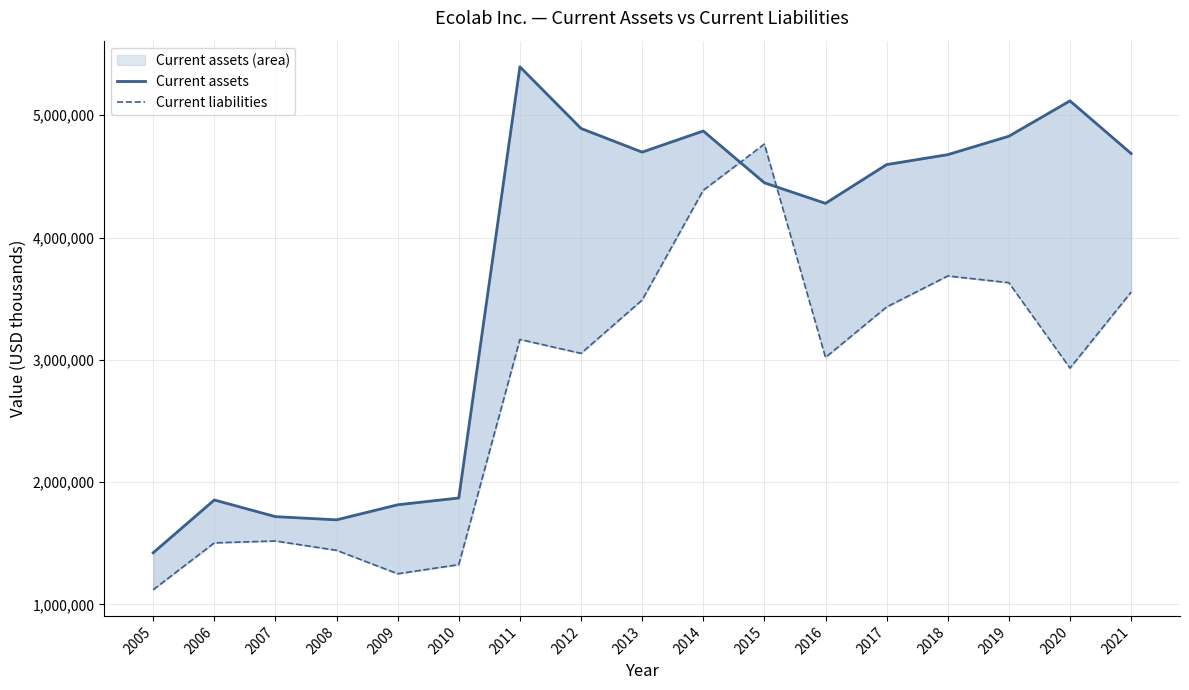

How many categories are shown in the chart?

17